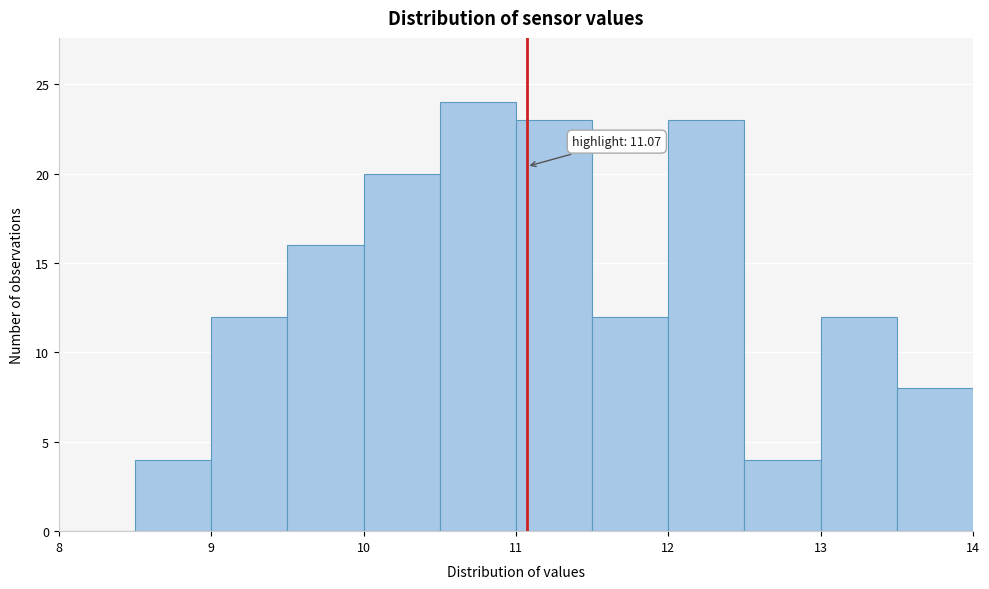

Which range on the x-axis has the tallest bar?

10.5 to 11.0